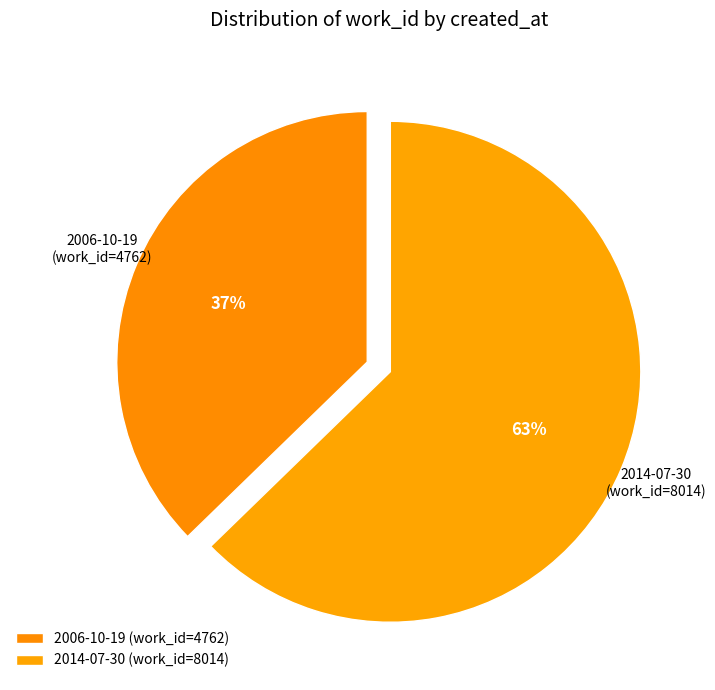

Which category has the biggest portion of the pie?

2014-07-30